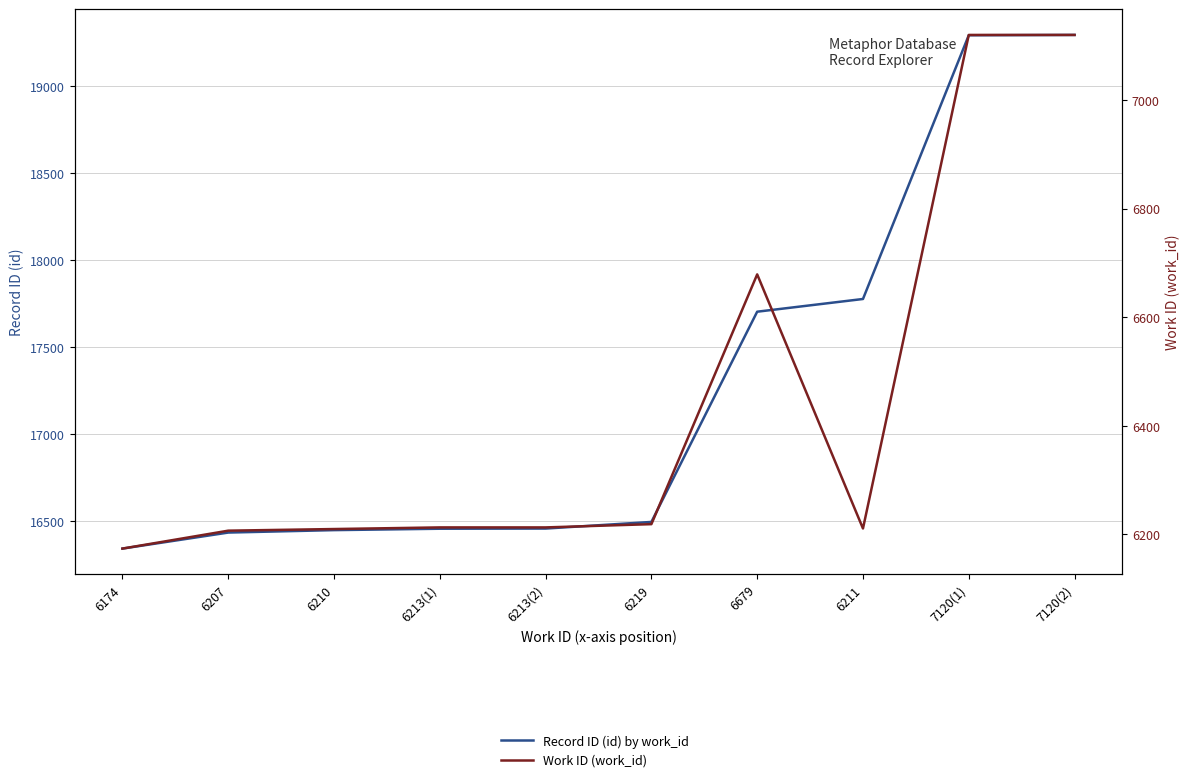

How many data points in Work ID (work_id) are above 6213?

4